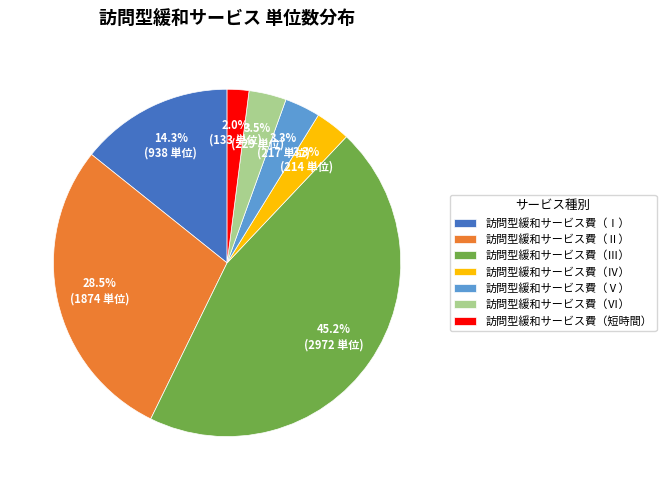

To the nearest percent, what is the difference between the largest and smallest slice percentages?

43%